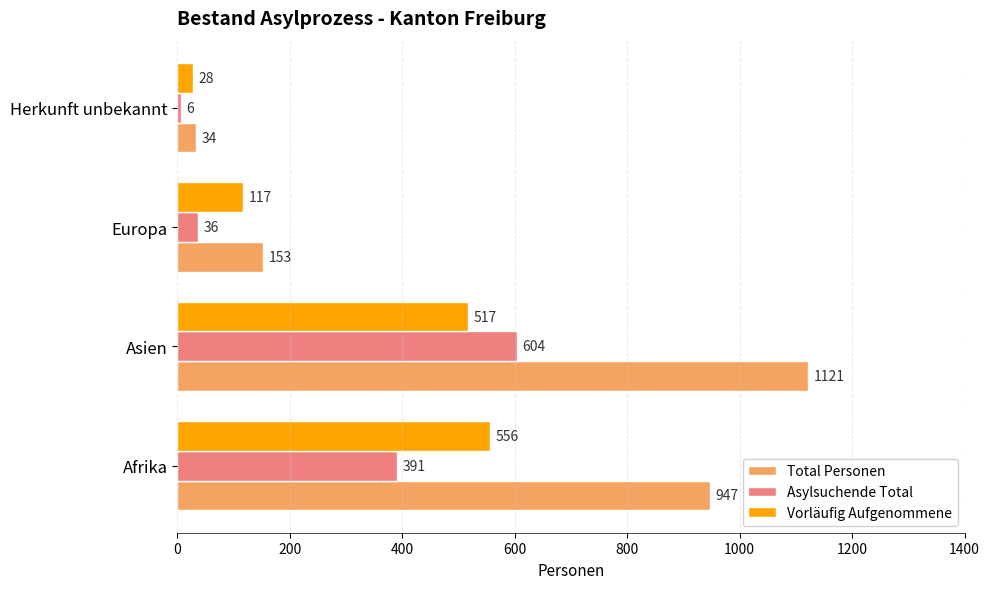

What is the difference between the second highest and second lowest values in the Total Personen series?

794